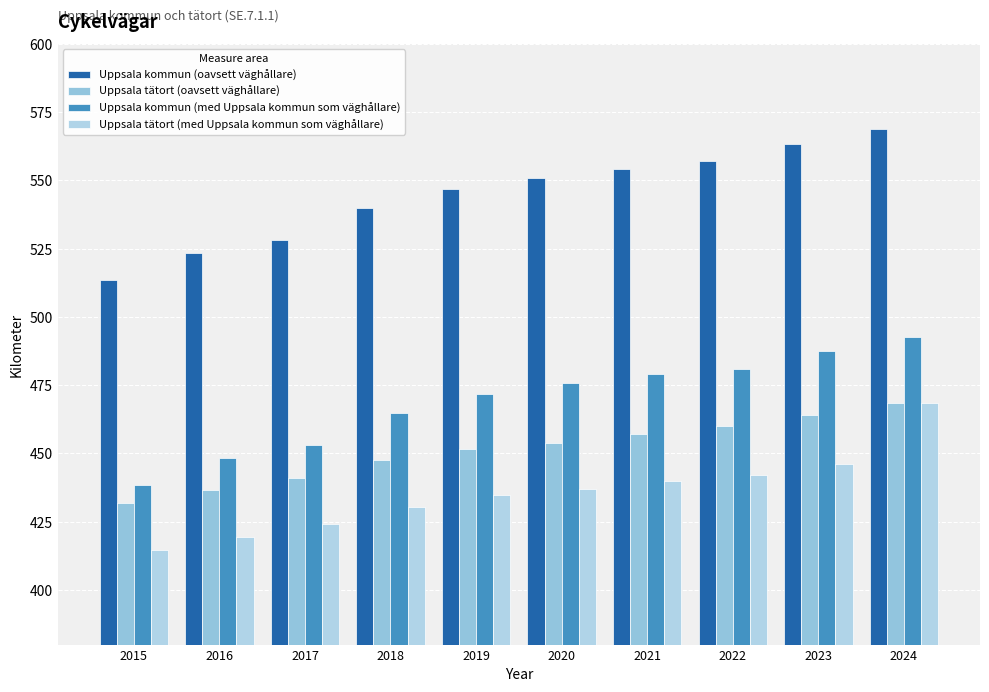

What is the smallest value displayed?

414.8